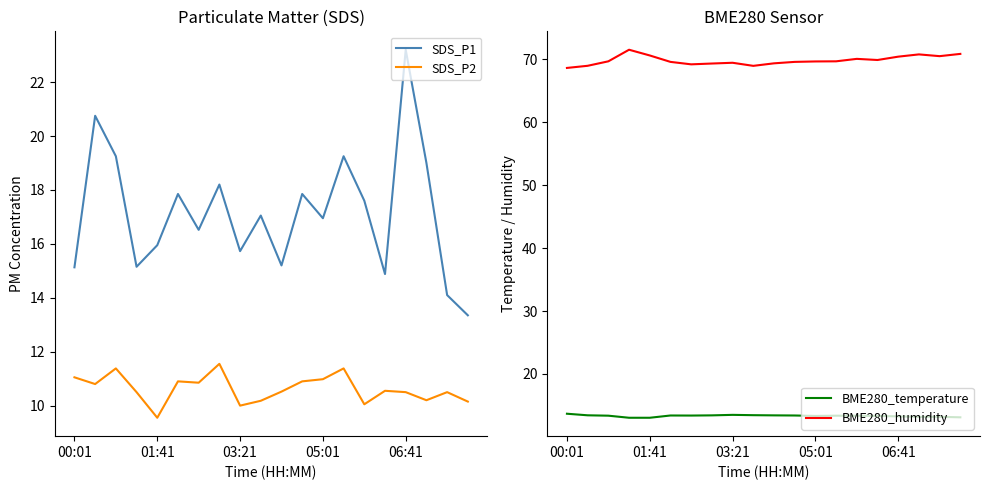

What is the value of the SDS_P1 point at the 16th from the left?

14.9